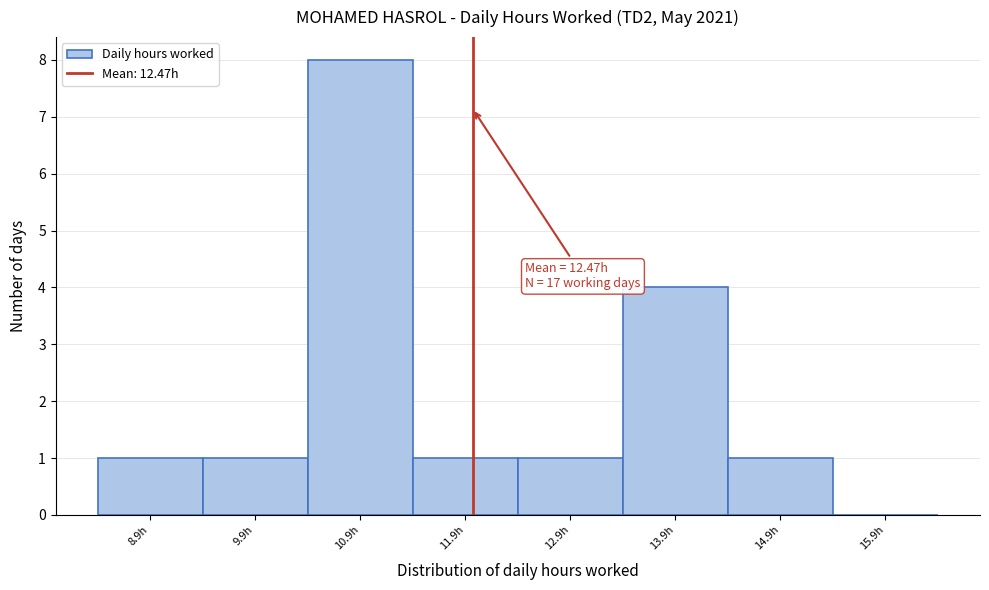

Reading left to right, list all the values displayed in this chart.

8.9h=1	9.9h=1	10.9h=8	11.9h=1	12.9h=1	13.9h=4	14.9h=1	15.9h=0